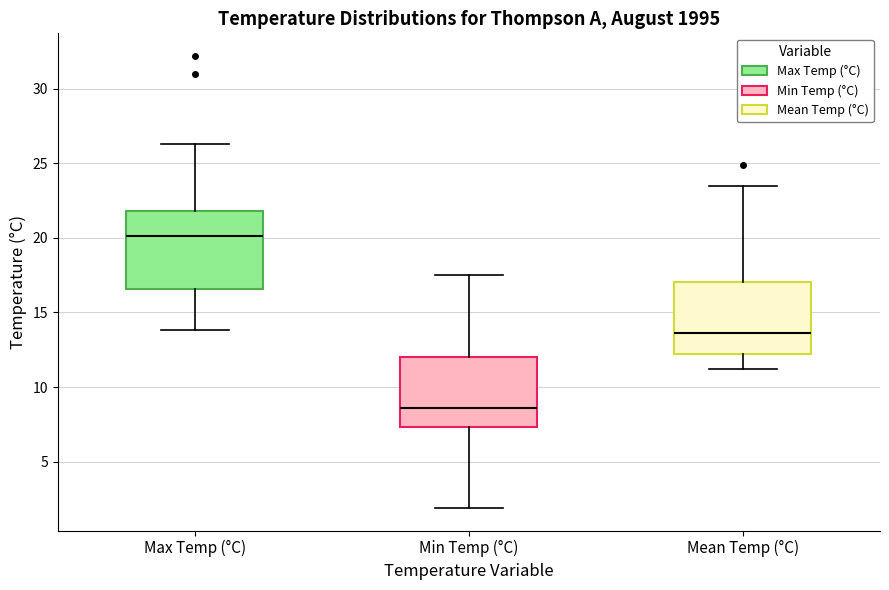

Reading left to right, transcribe this box plot: for each box, give where its median line is, the range the box spans, and where its two whiskers end, as read against the y-axis. The values are not printed on the chart, so give them approximately, as read against the axis.

Max Temp (°C): median 20.0, box 16.5 to 22.0, whiskers 14.0 to 26.5
Min Temp (°C): median 8.5, box 7.5 to 12.0, whiskers 2.0 to 17.5
Mean Temp (°C): median 13.5, box 12.5 to 17.0, whiskers 11.0 to 23.5